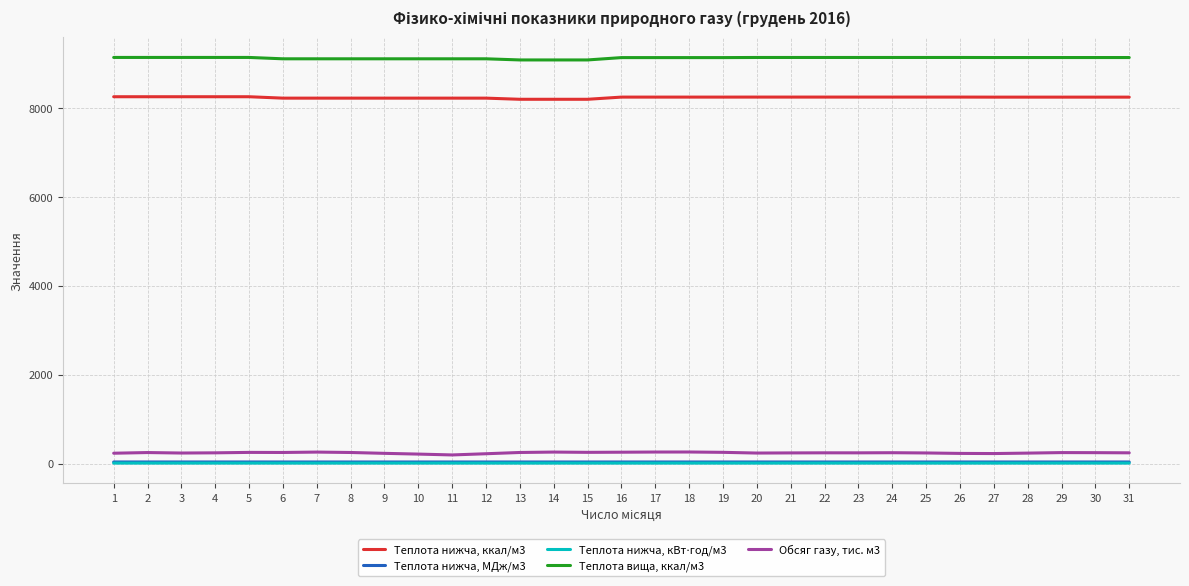

True or false: Теплота вища, ккал/м3 and Теплота нижча, ккал/м3 intersect in this chart.

False